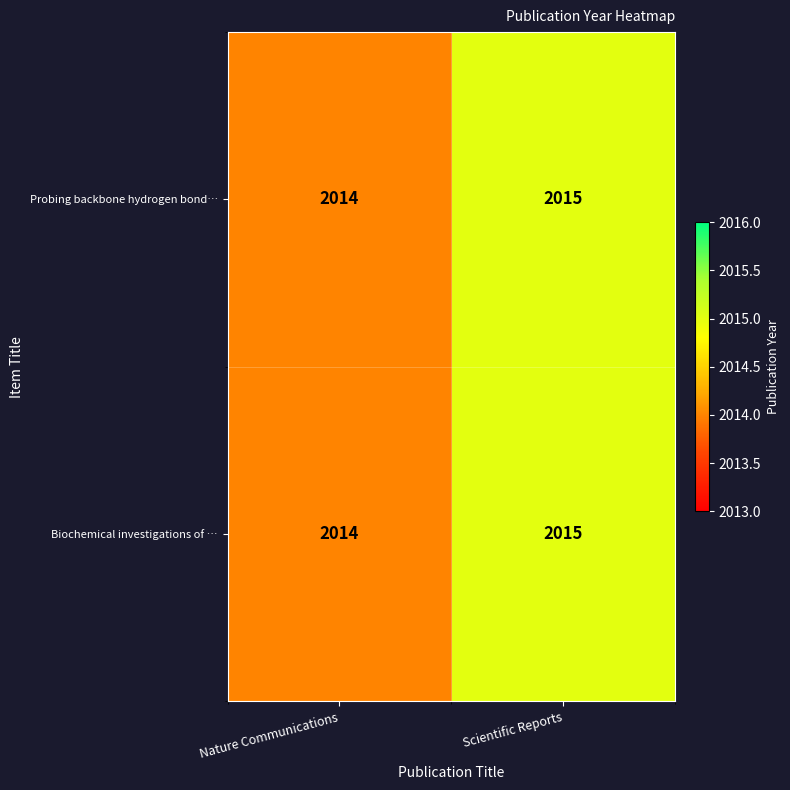

What is the minimum value shown in the chart?

2014